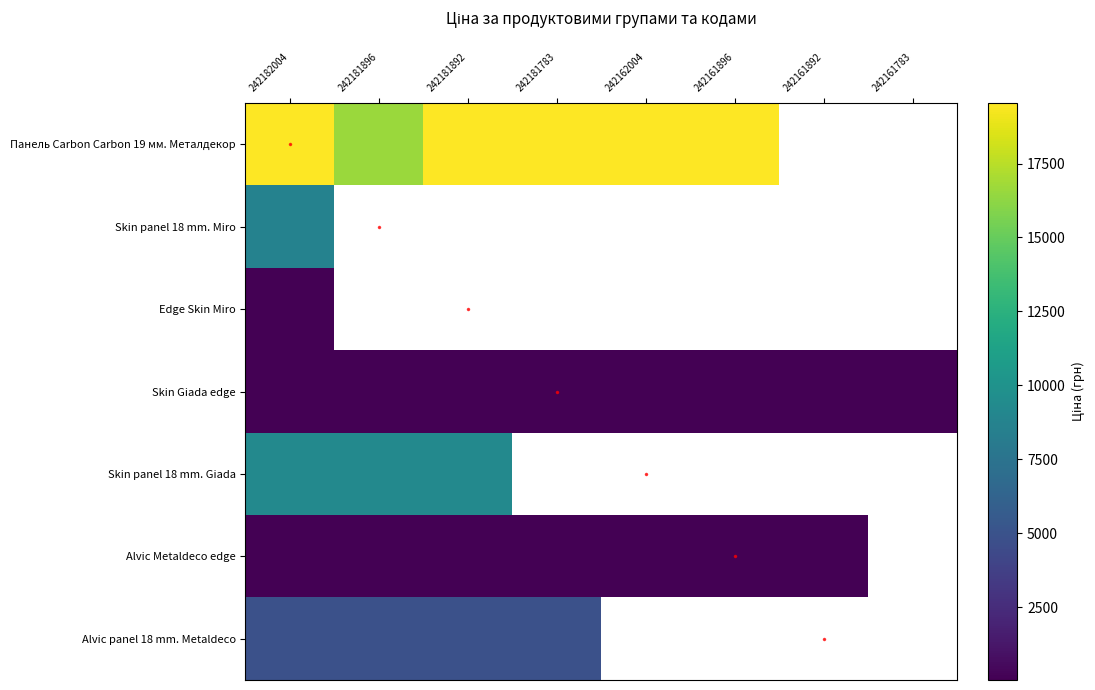

Where is Skin Giada edge nearest to the value 83?

242162004